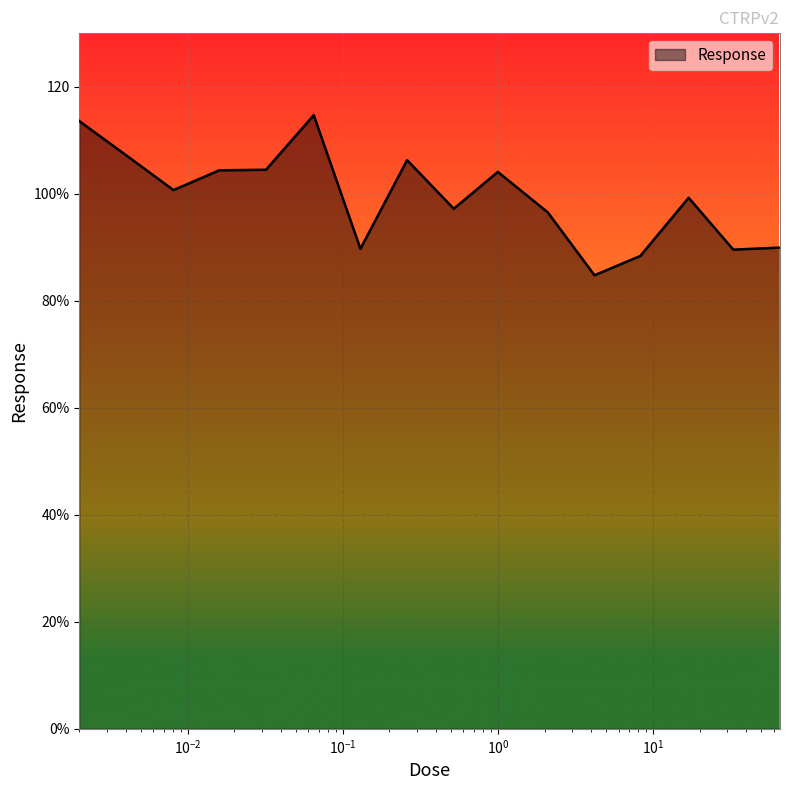

Which label corresponds to the smallest value in the chart?

4.2